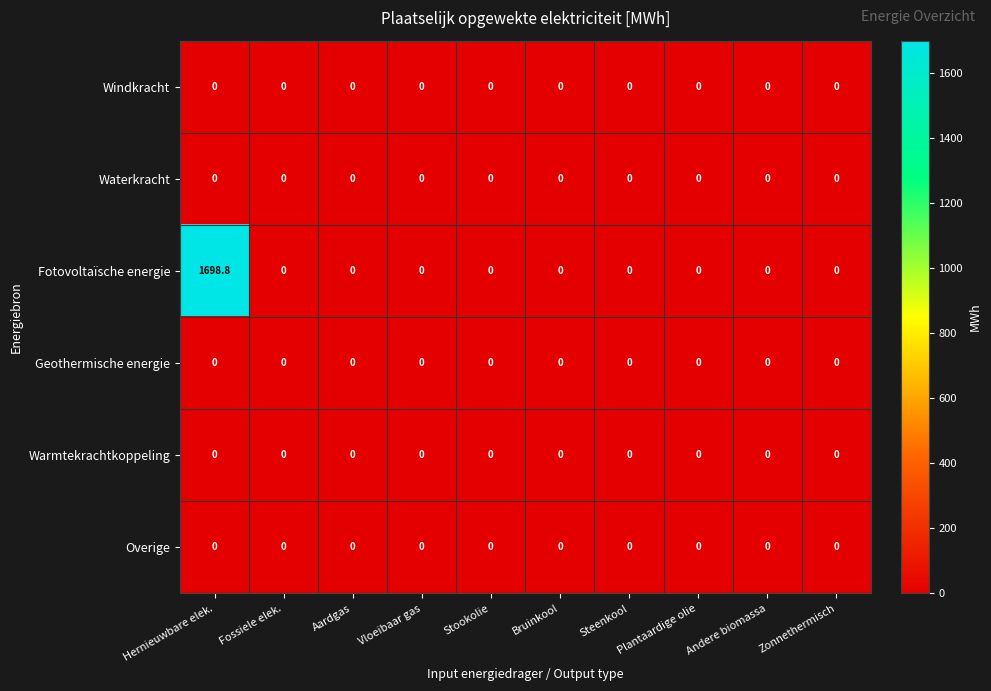

The Waterkracht series shows 0.0 at Bruinkool. True or false?

True